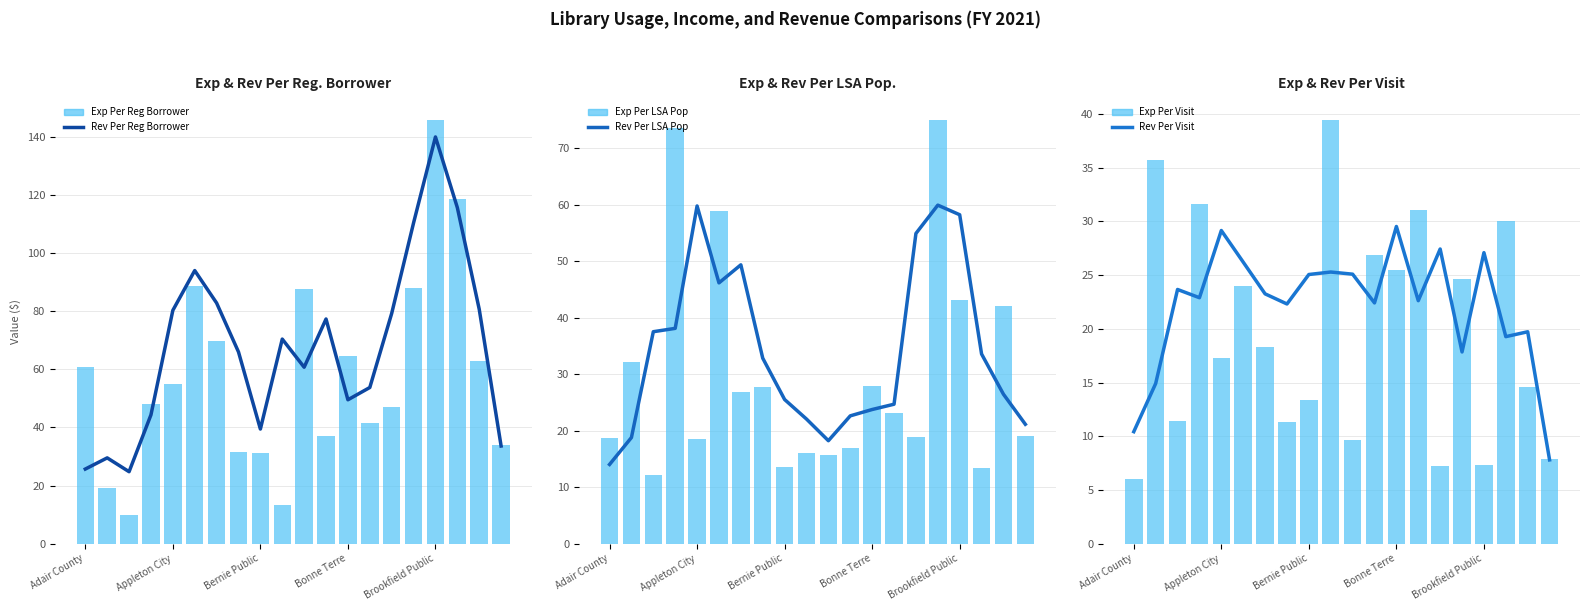

What is the approximate value of Exp Per LSA Pop at Bonne Terre?

27.8